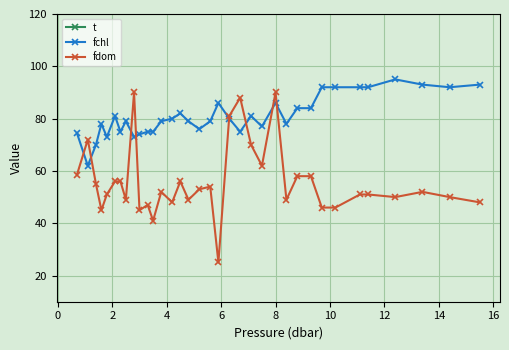

True or false: fdom has more than 1 points higher than both neighbors.

True